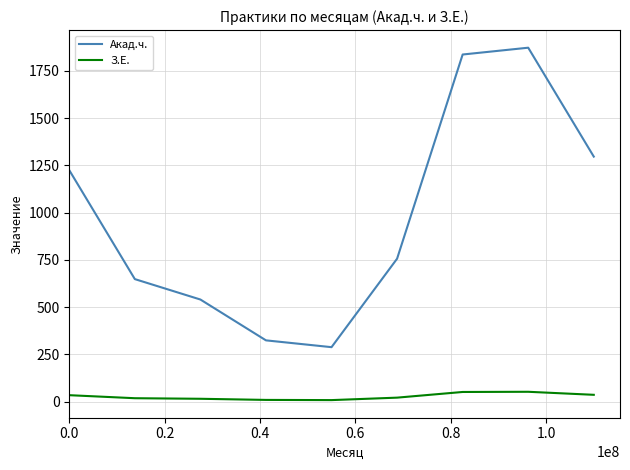

What are all the series names shown in the legend?

Акад.ч., З.Е.